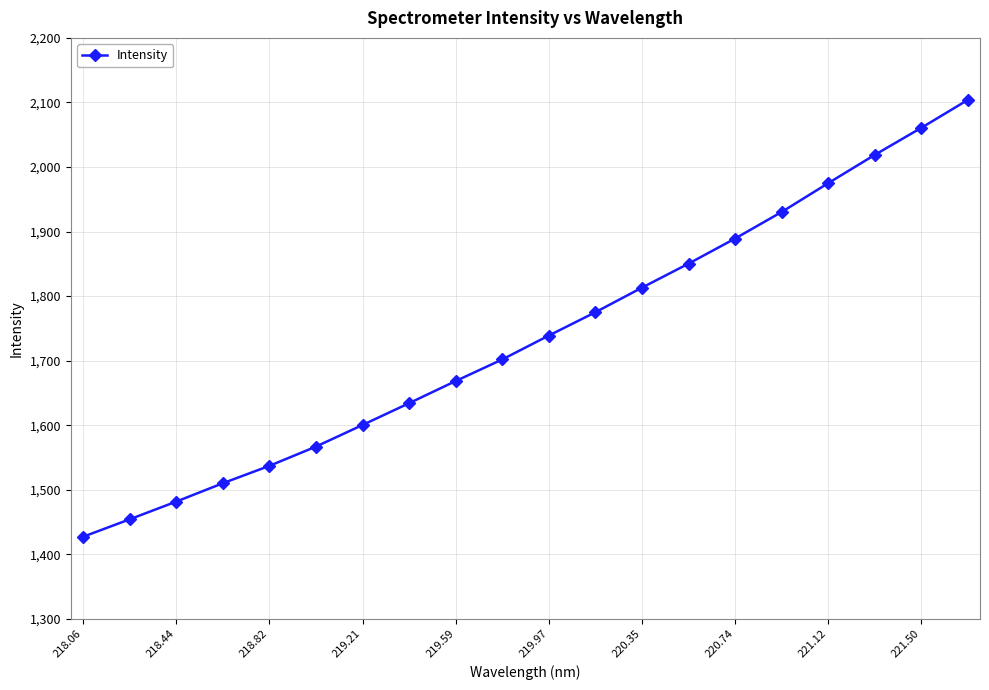

Count the number of categories in the chart.

20